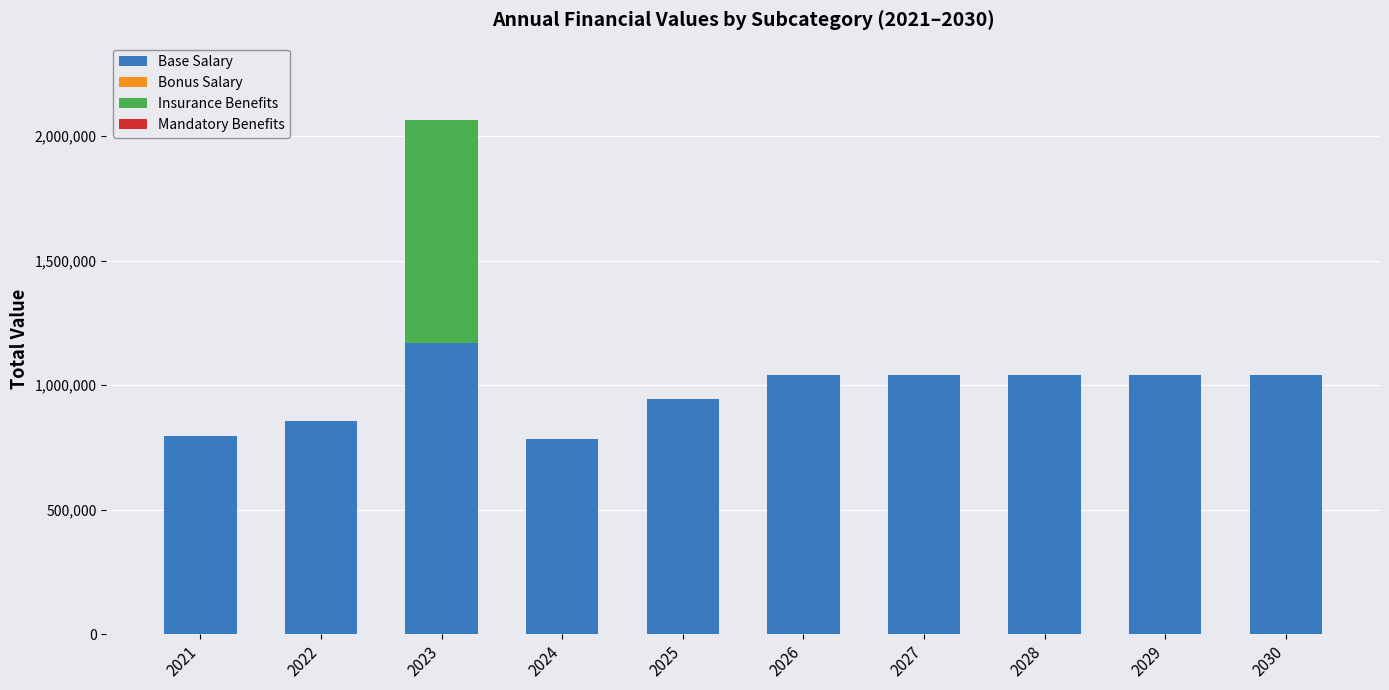

At which category is the sum across all series the highest?

2023